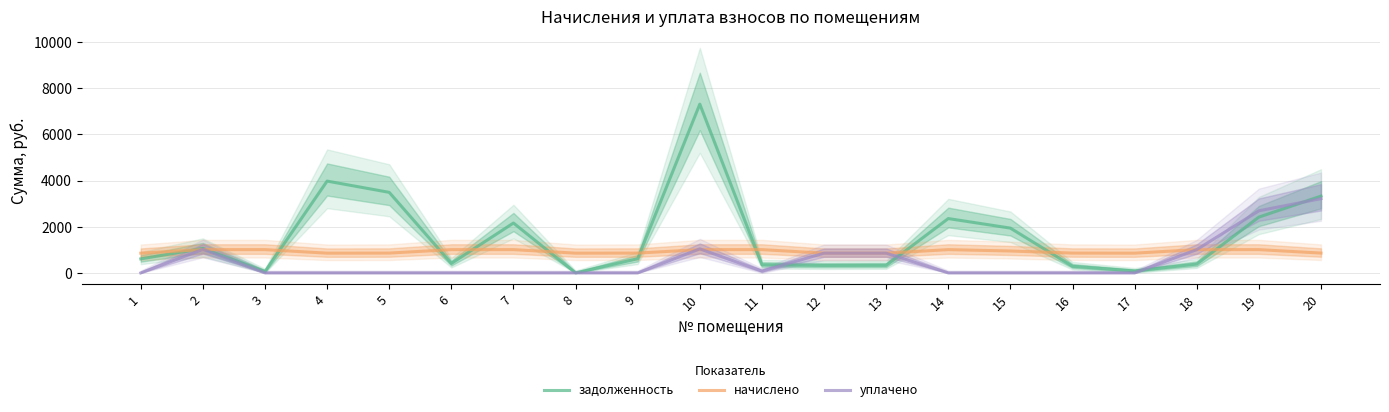

Which series has the largest total across all categories?

задолженность